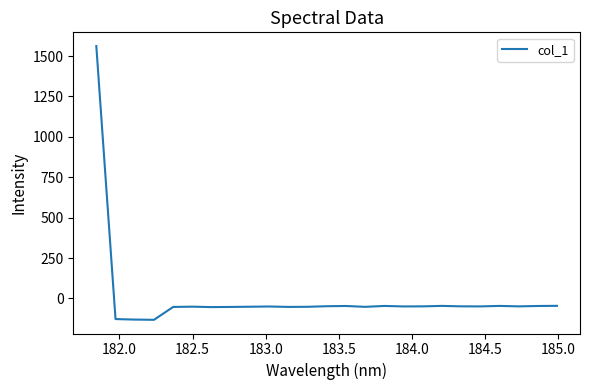

What is the minimum value shown in the chart?

-132.4